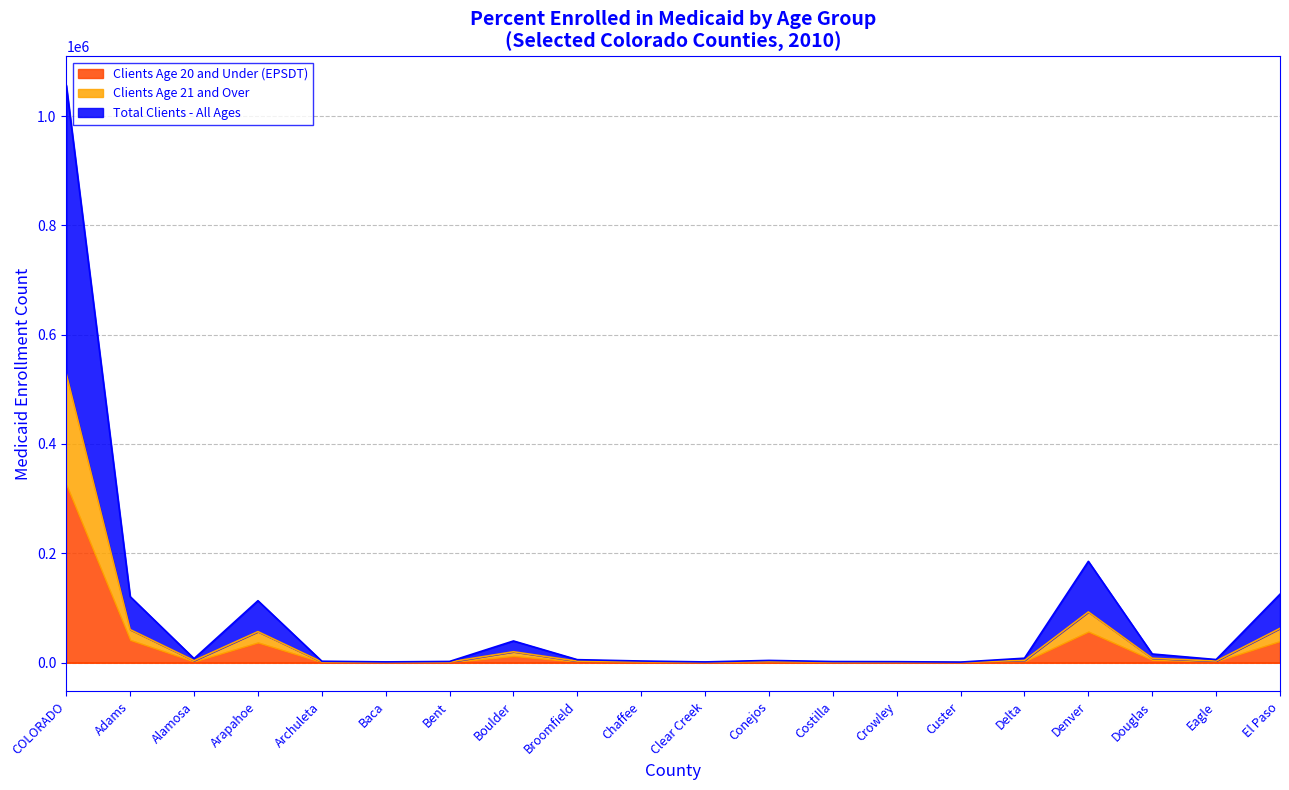

True or false: Clients Age 20 and Under (EPSDT) and Clients Age 21 and Over cross at least once.

False